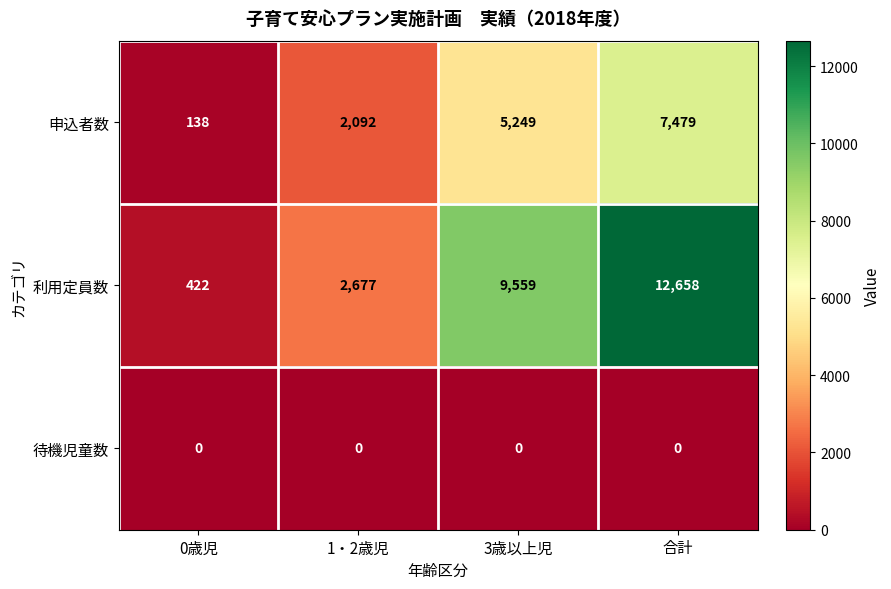

What is the difference between the maximum and second lowest values in the 申込者数 series?

5387